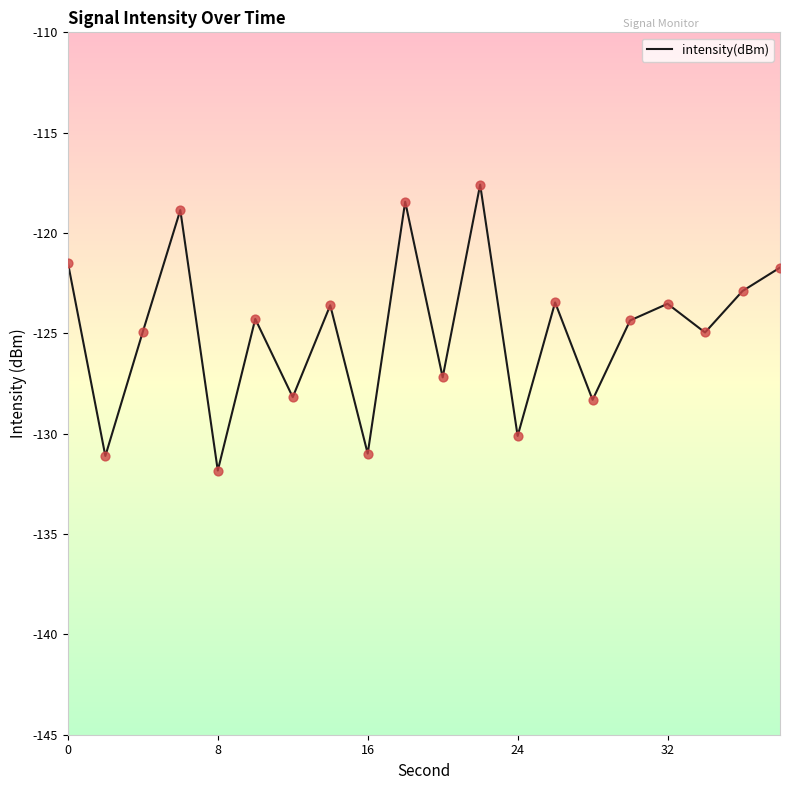

What is the maximum value shown in the chart?

-117.6